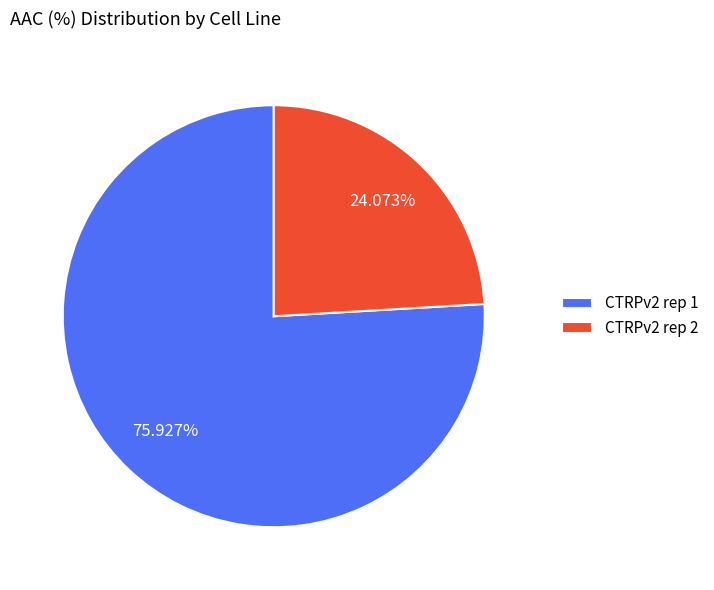

Does CTRPv2 rep 2 represent more than half of the total?

No